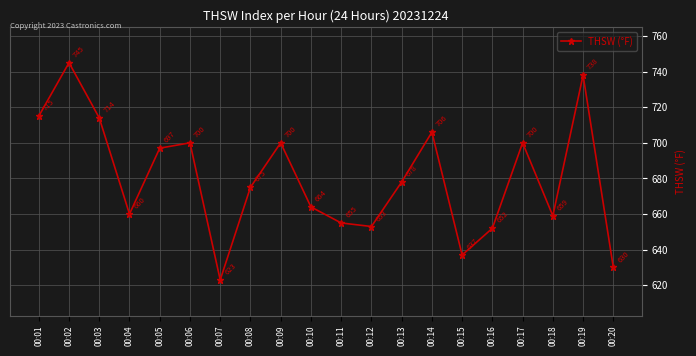

What is the ratio of the value at 00:07 to the value at 00:11?

1.0